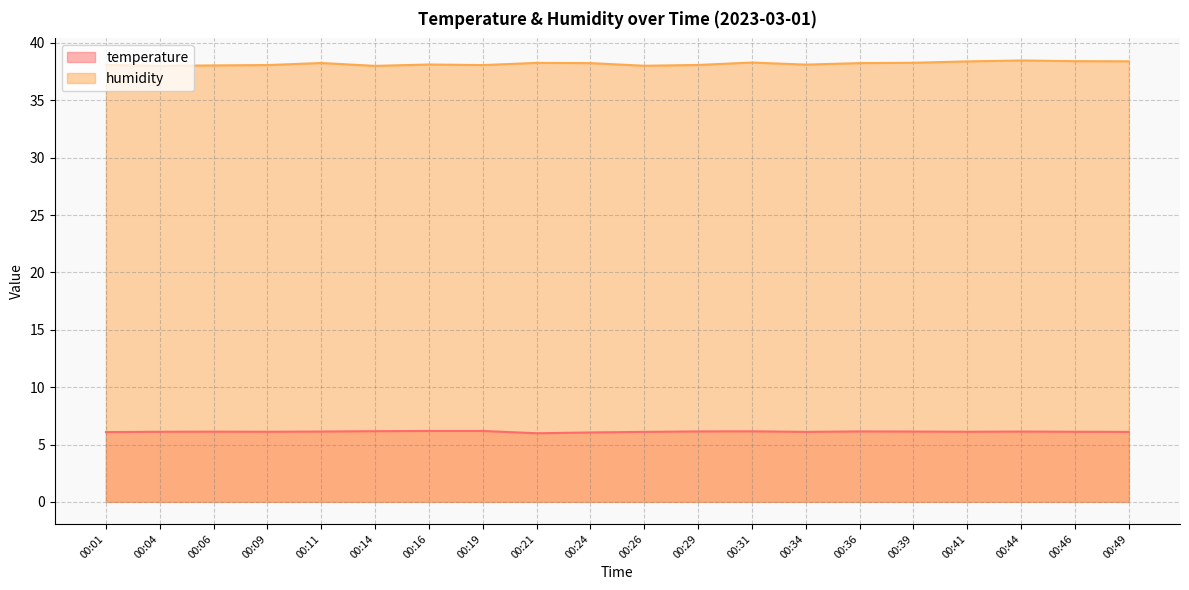

True or false: temperature and humidity cross at least once.

False